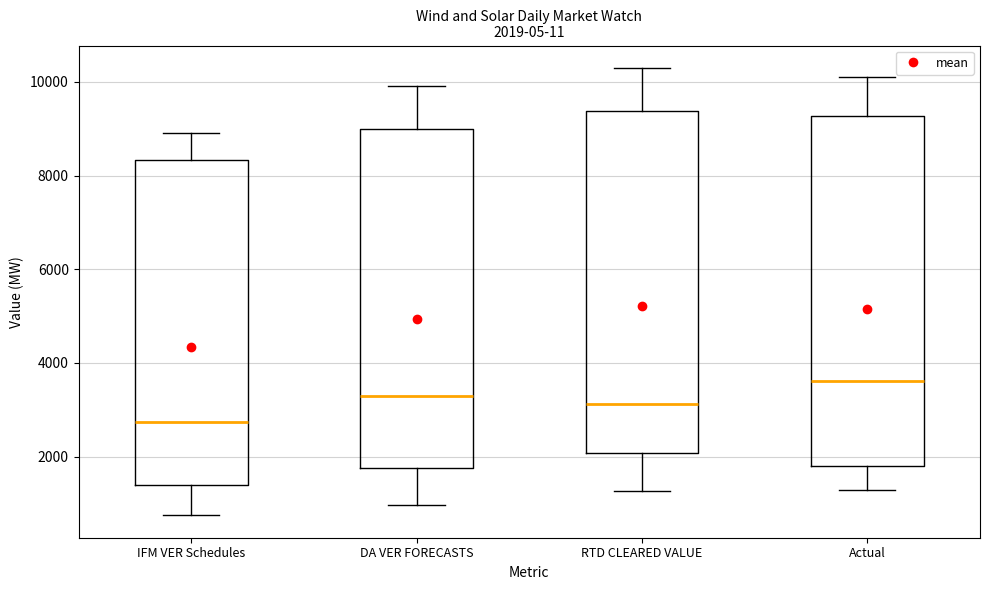

Which box's median line is the lowest?

IFM VER Schedules